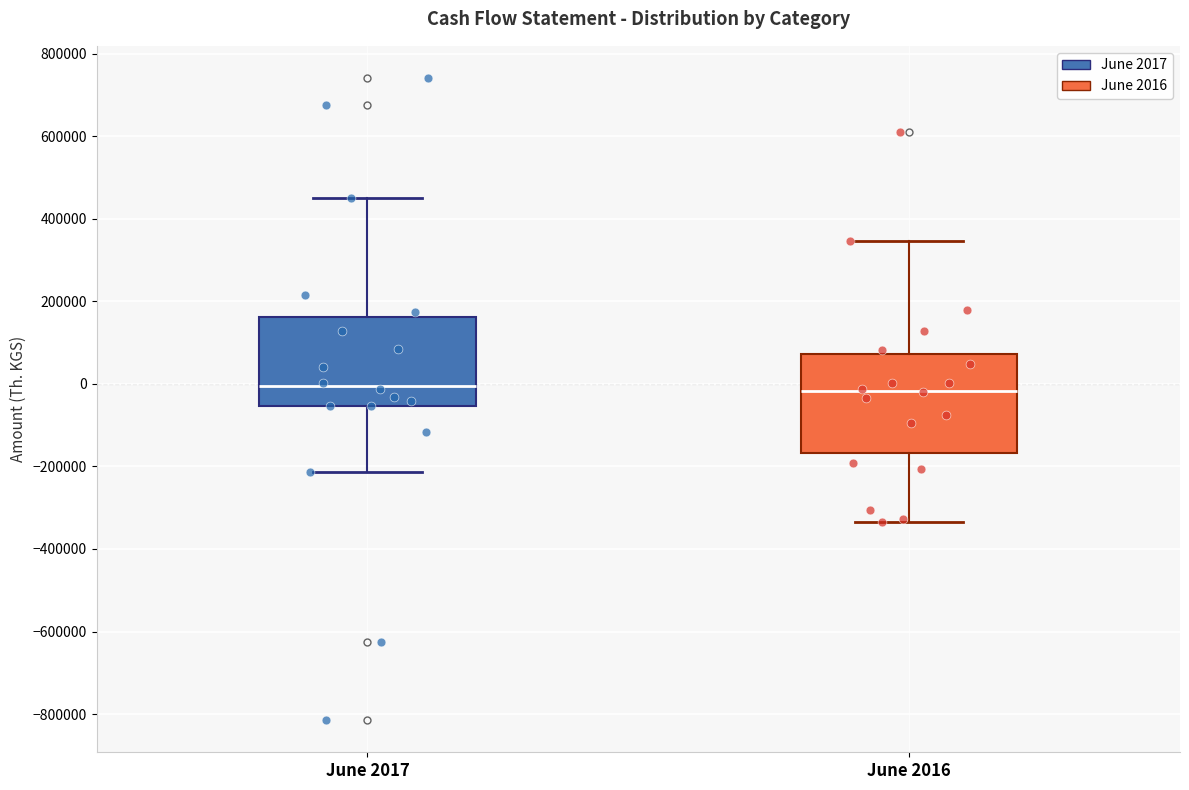

Comparing the boxes themselves (not the whiskers), which one is the tallest?

June 2016